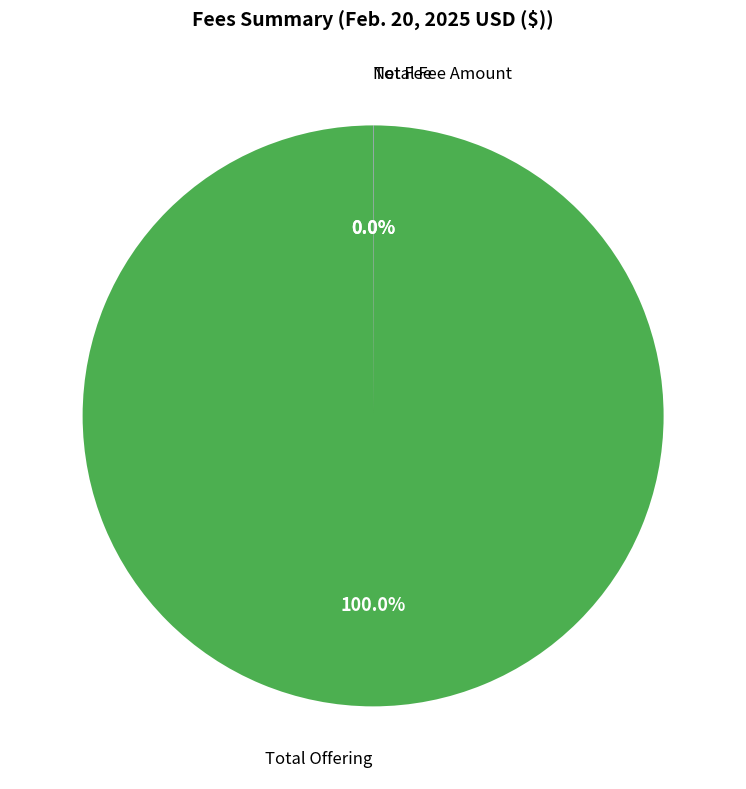

What is the largest slice in the pie chart?

Total Offering